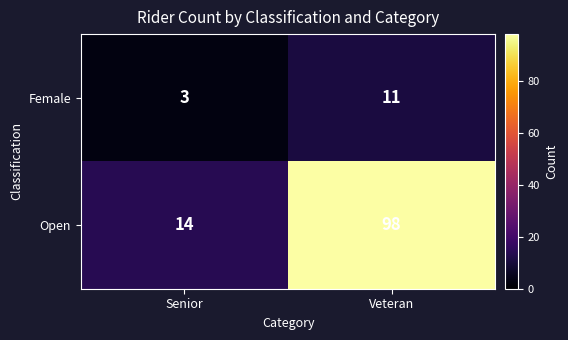

What is the sum of the Open values at Senior and Veteran?

112